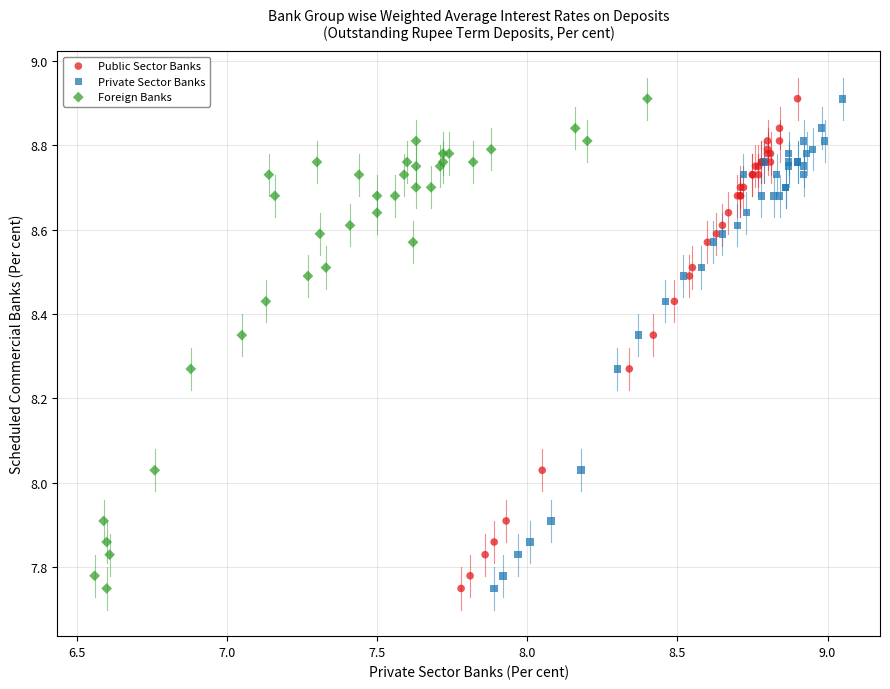

What are all the series names shown in the legend?

Public Sector Banks, Private Sector Banks, Foreign Banks